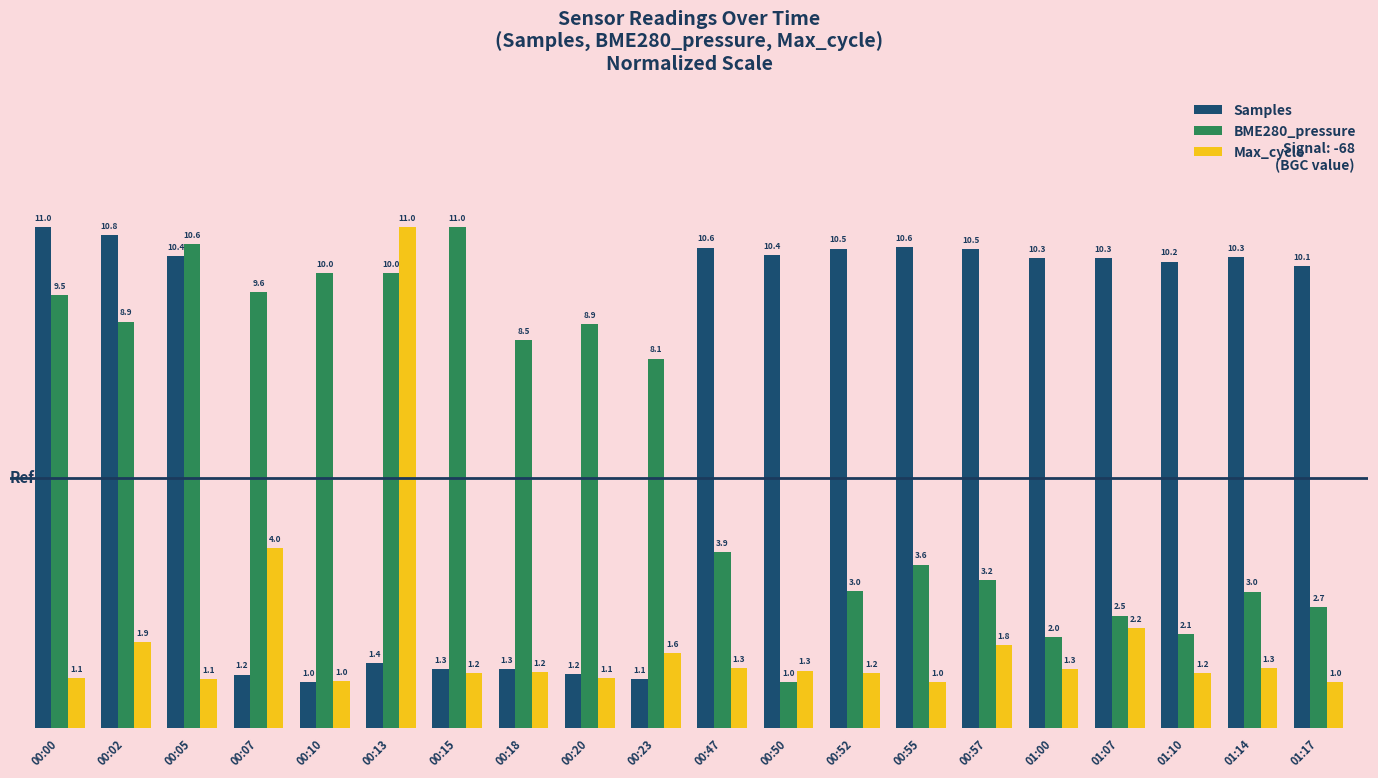

True or false: Samples has a value of 10.5 at 00:52.

True